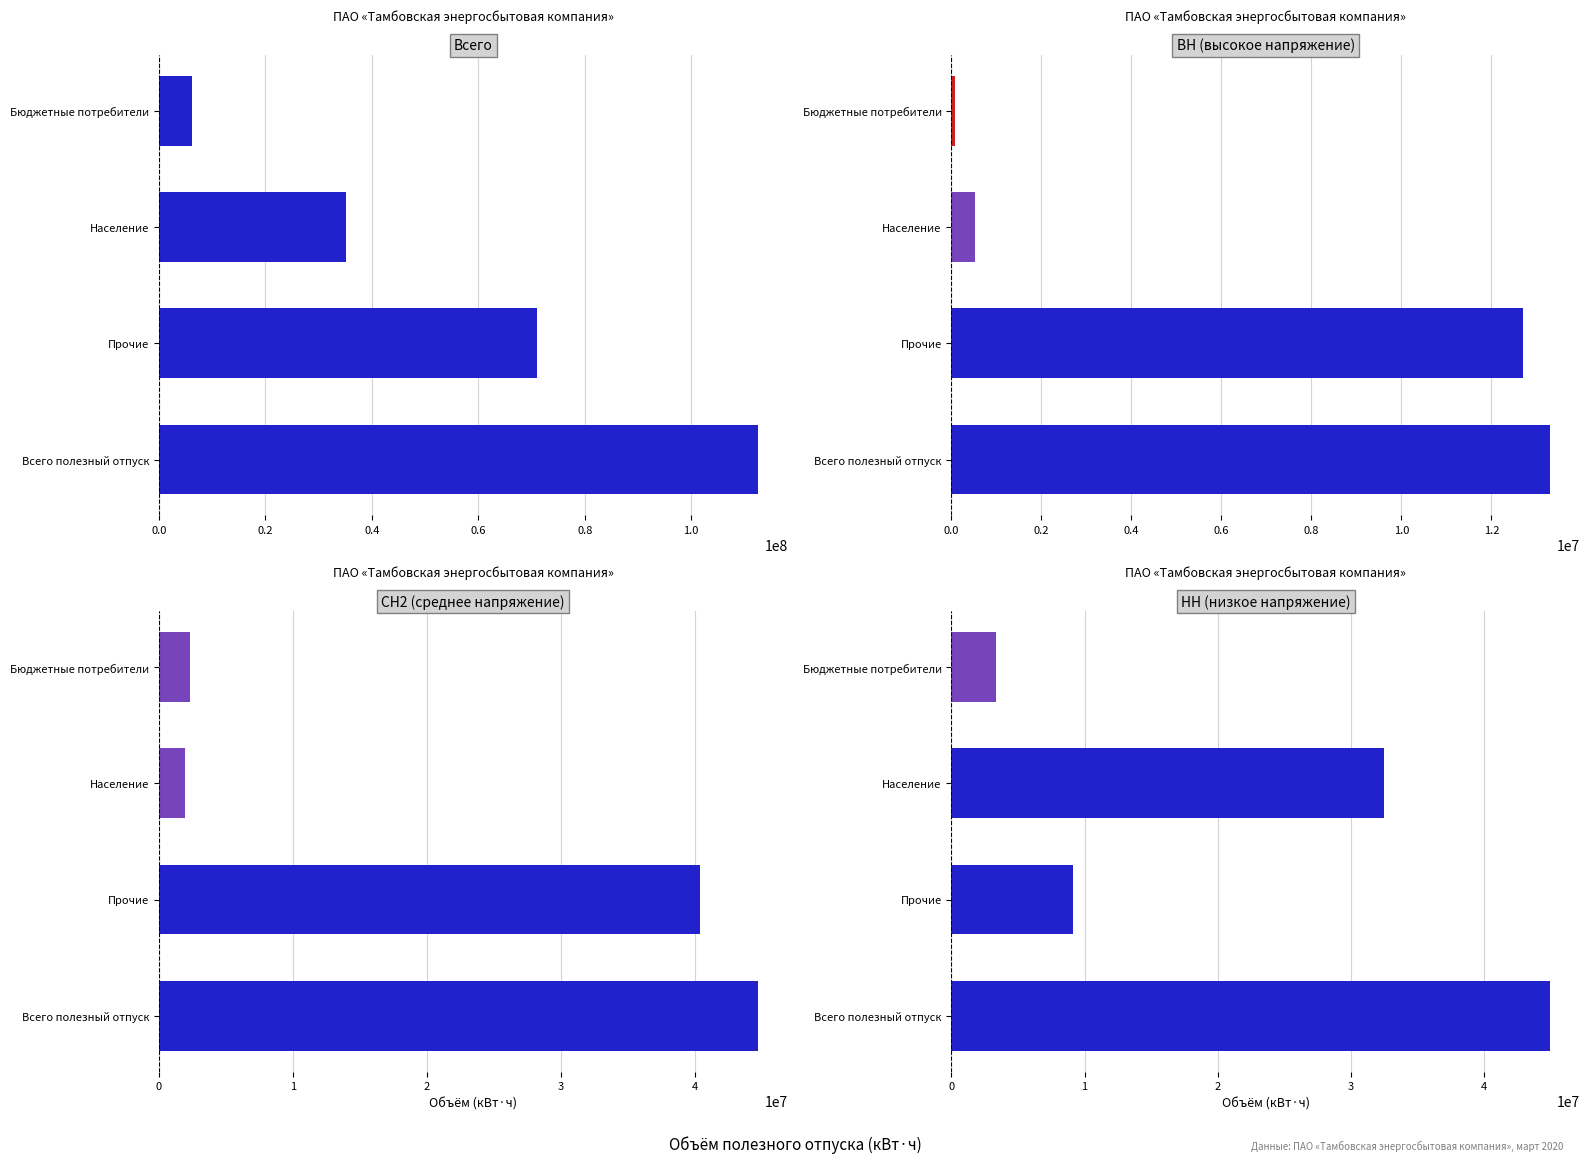

At how many categories does at least one series exceed 105932695?

1